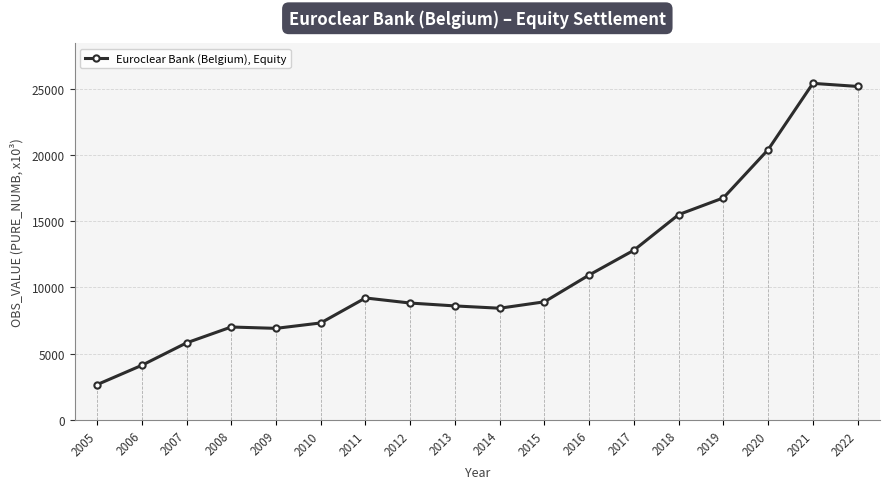

What is the smallest value displayed?

2668